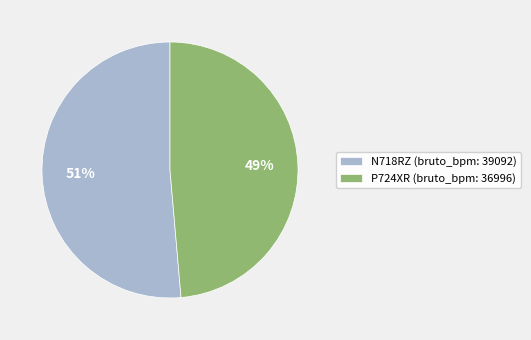

Rank the categories by value from highest to lowest.

N718RZ, P724XR